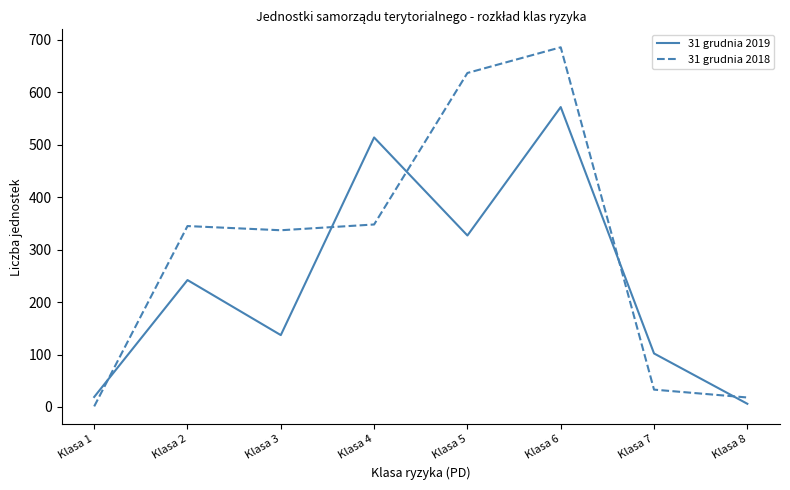

What are all the series names shown in the legend?

31 grudnia 2019, 31 grudnia 2018